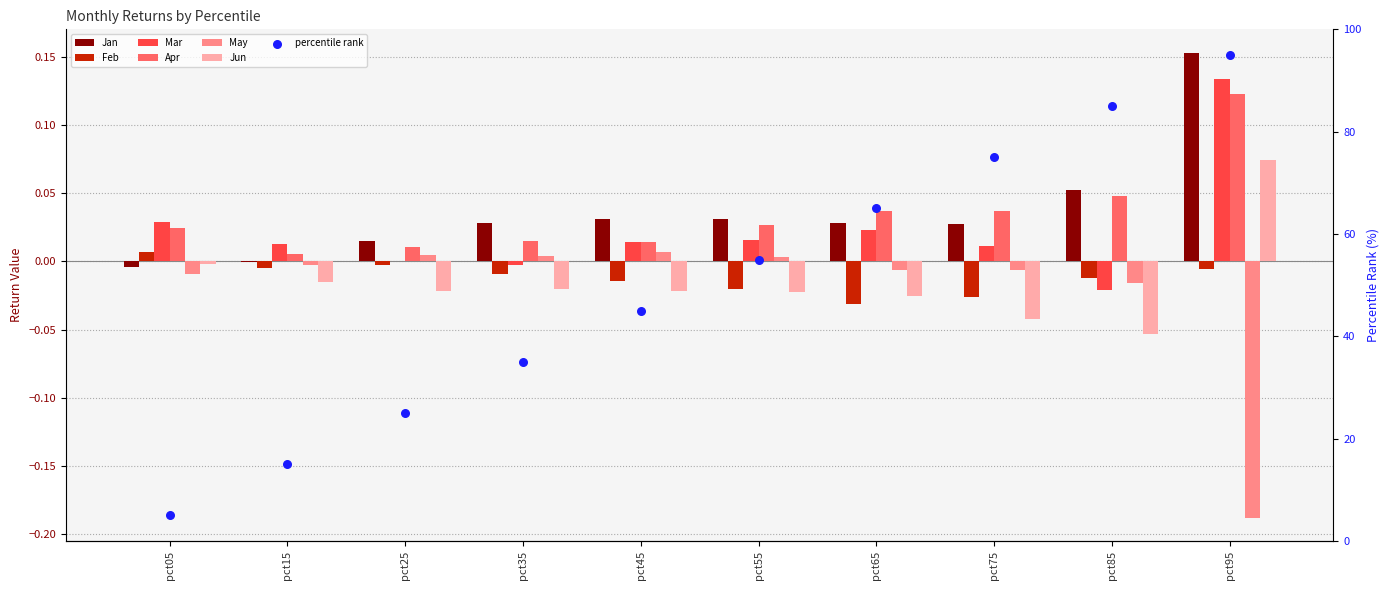

Which series contains the highest Y value?

Jan